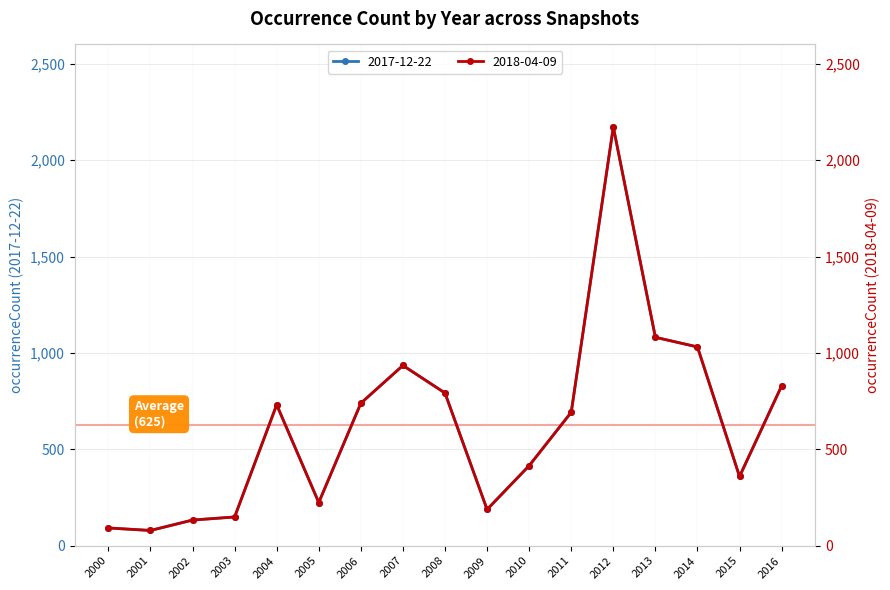

Is the value of 2018-04-09 at 2016 greater than the value of 2017-12-22 at 2011?

Yes